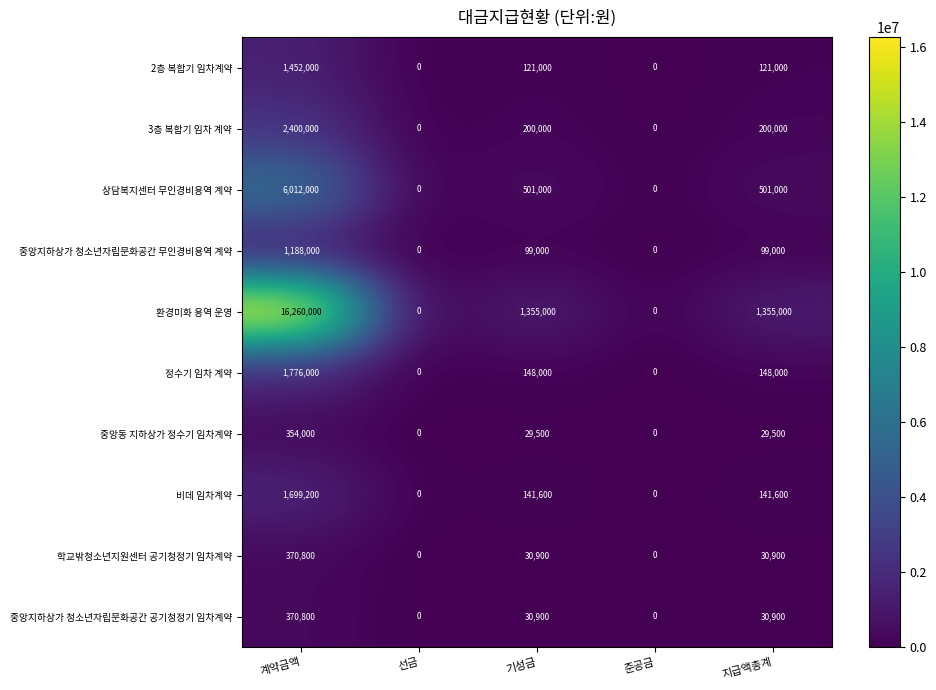

Where does the 정수기 임차 계약 series first go above 148000?

계약금액